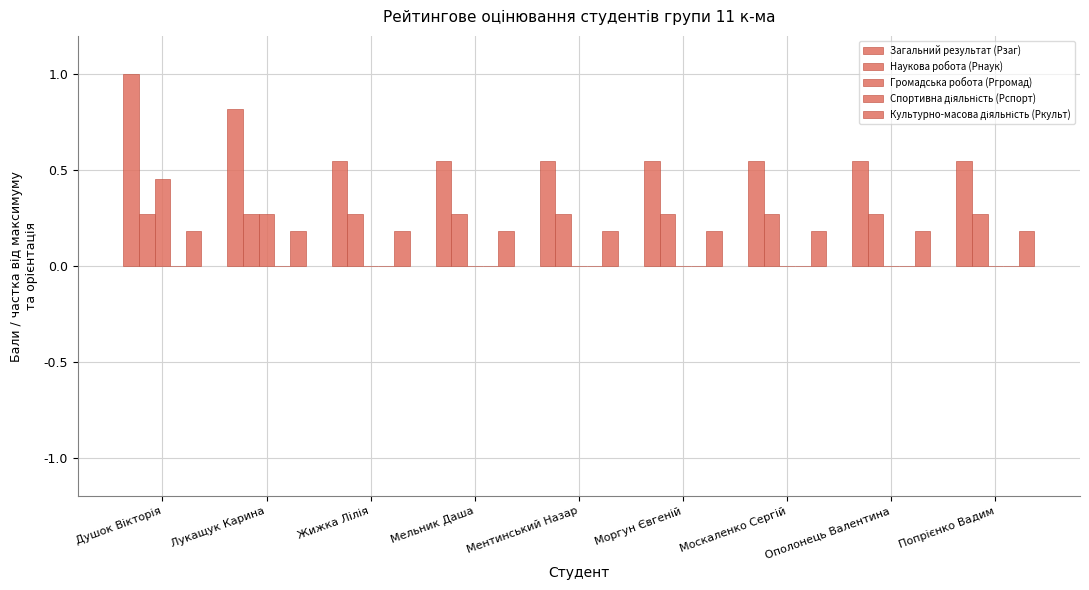

Rank the categories by Громадська робота (Ргромад) value from lowest to highest.

Жижка Лілія, Мельник Даша, Ментинський Назар, Моргун Євгеній, Москаленко Сергій, Ополонець Валентина, Попрієнко Вадим, Лукащук Карина, Душок Вікторія